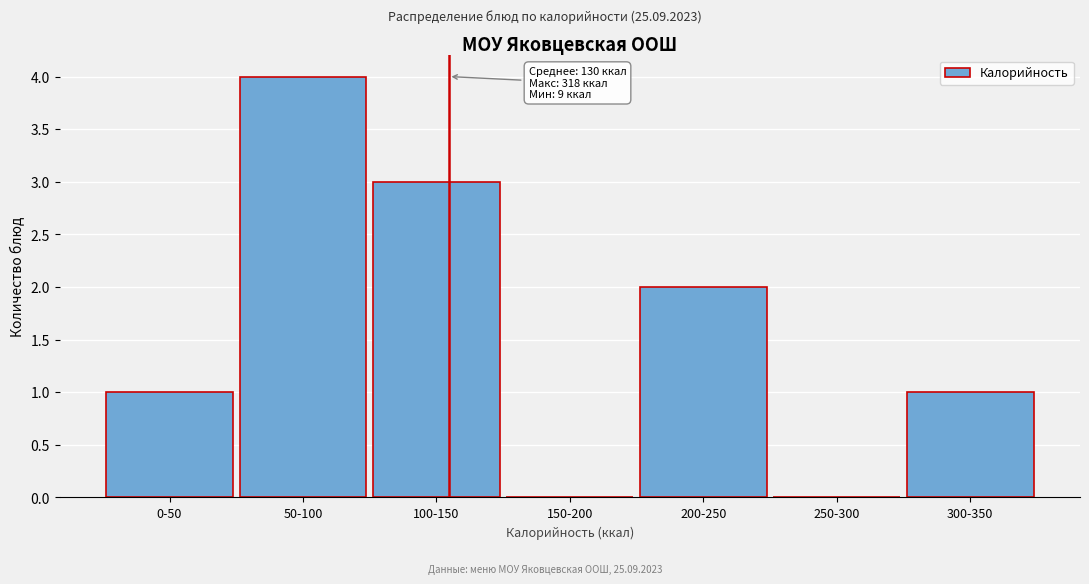

Reading right to left, what are all the values shown in this chart?

300-350=1	250-300=0	200-250=2	150-200=0	100-150=3	50-100=4	0-50=1